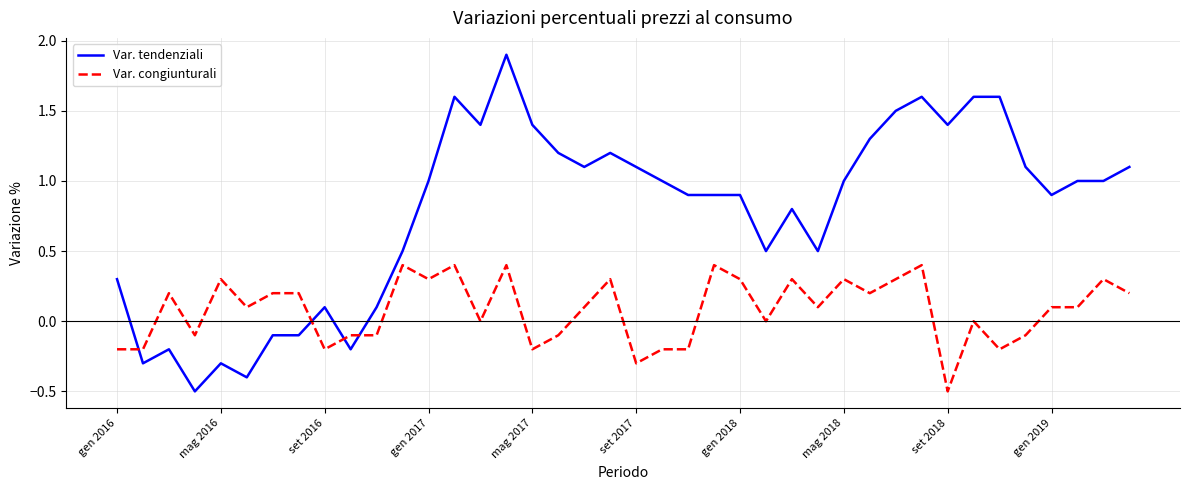

How many times do Var. congiunturali and Var. tendenziali cross each other?

4